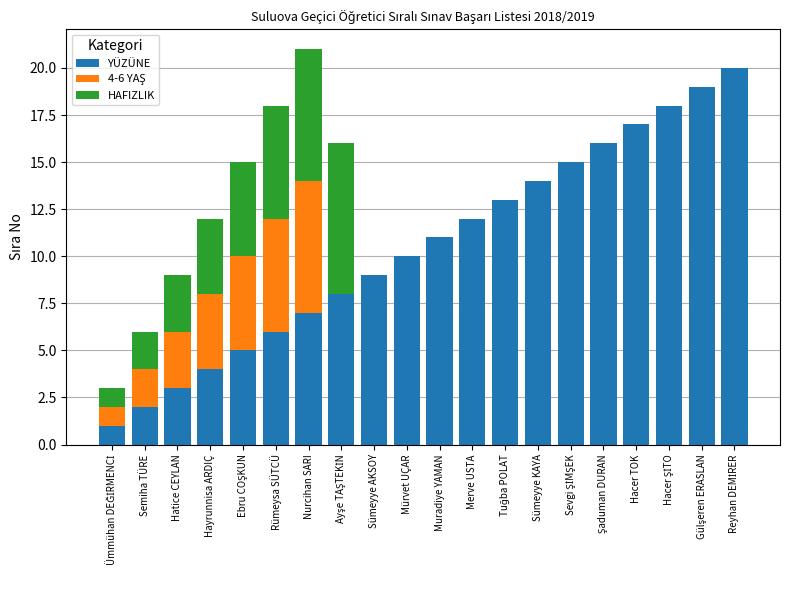

What is the sum of all YÜZÜNE values?

210